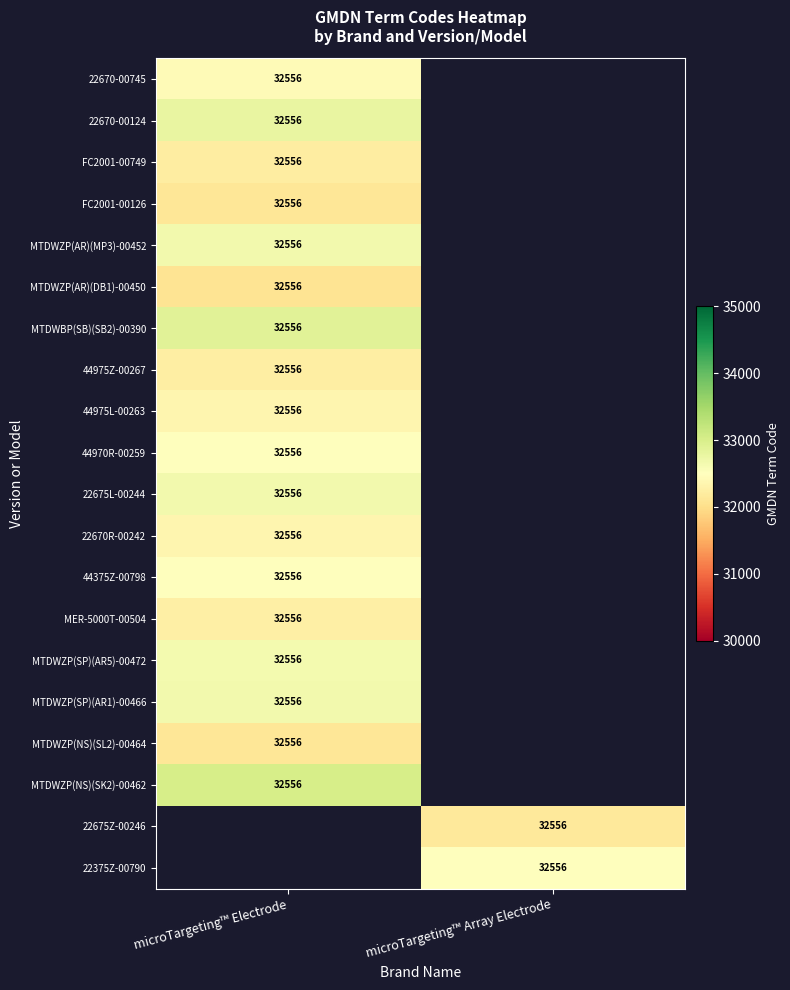

At which category does the chart reach its minimum across all series?

microTargeting™ Electrode